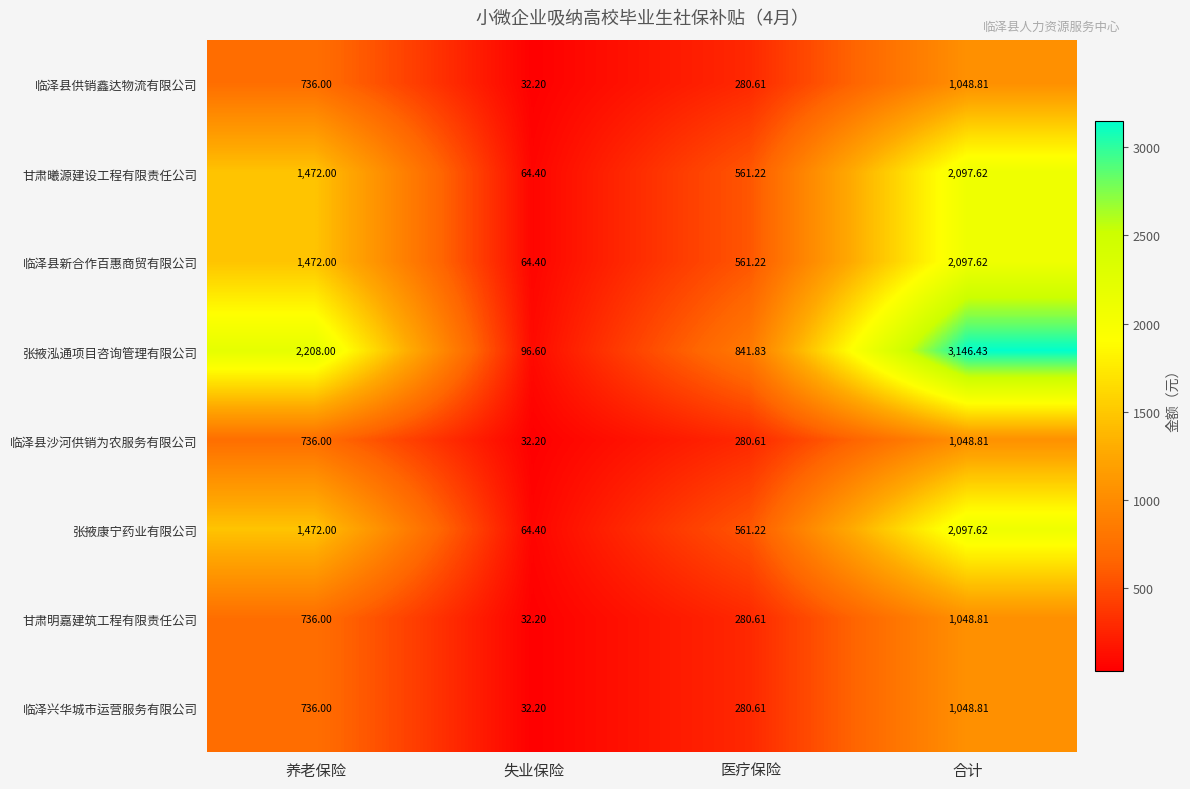

How many values in the 张掖泓通项目咨询管理有限公司 series are below 2208?

2